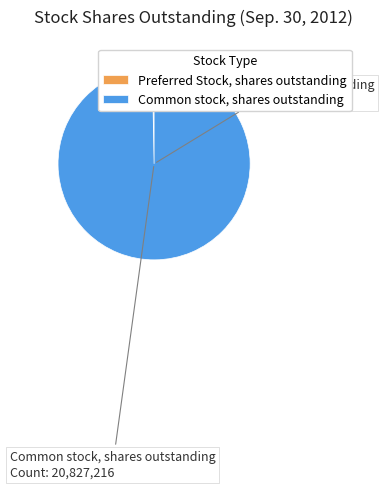

The Common stock, shares outstanding slice represents 89% of the pie. True or false?

False